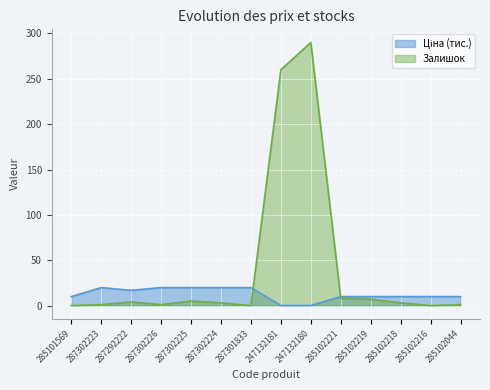

What is the highest value of the Залишок series?

290.0